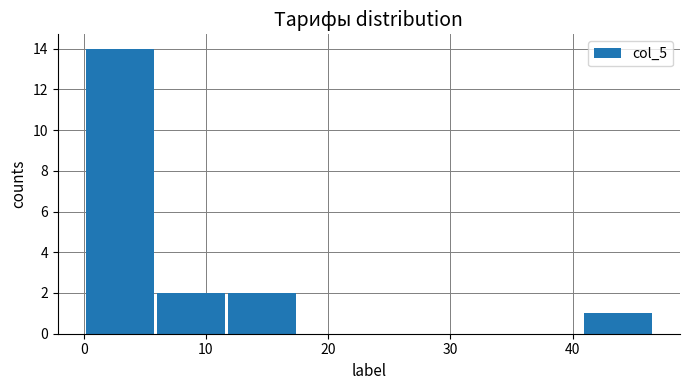

What is the height of the bar covering 6 to 12 on the x-axis? Neither the bar edges nor the heights are printed on the chart, so give them approximately, as read against the axes.

2